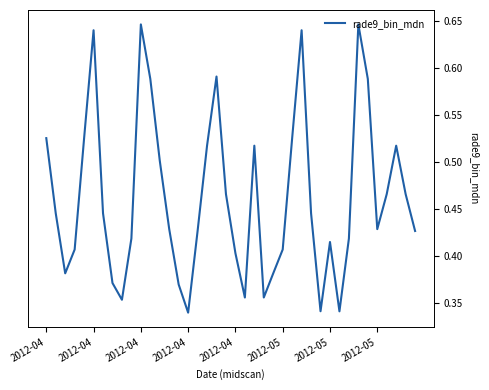

Reading right to left, extract all data points from this chart.

0.4	0.5	0.5	0.5	0.4	0.6	0.6	0.4	0.3	0.4	0.3	0.4	0.6	0.5	0.4	0.4	0.4	0.5	0.4	0.4	0.5	0.6	0.5	0.4	0.3	0.4	0.4	0.5	0.6	0.6	0.4	0.4	0.4	0.4	0.6	0.5	0.4	0.4	0.4	0.5